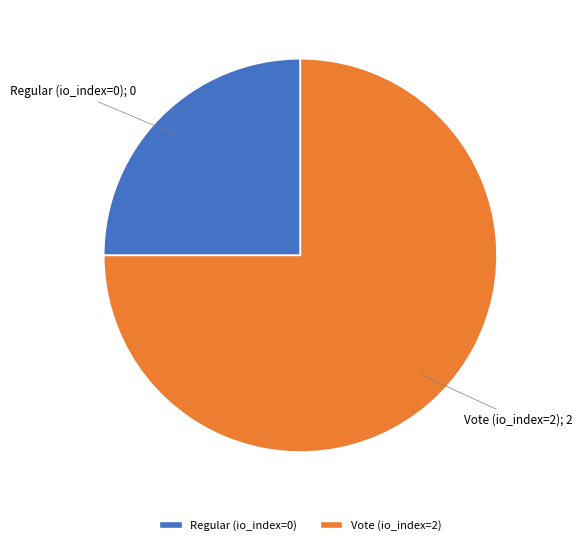

Does Vote (io_index=2) account for over 50% of the chart?

Yes